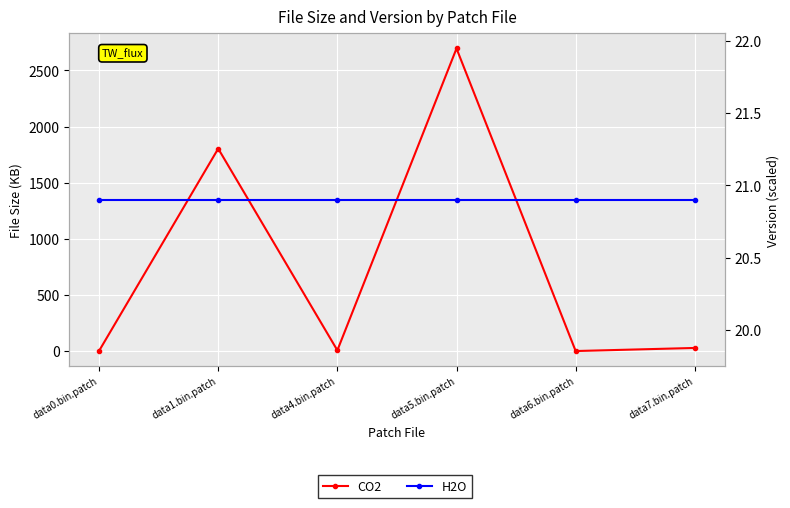

True or false: H2O has more than 0 points higher than both neighbors.

False